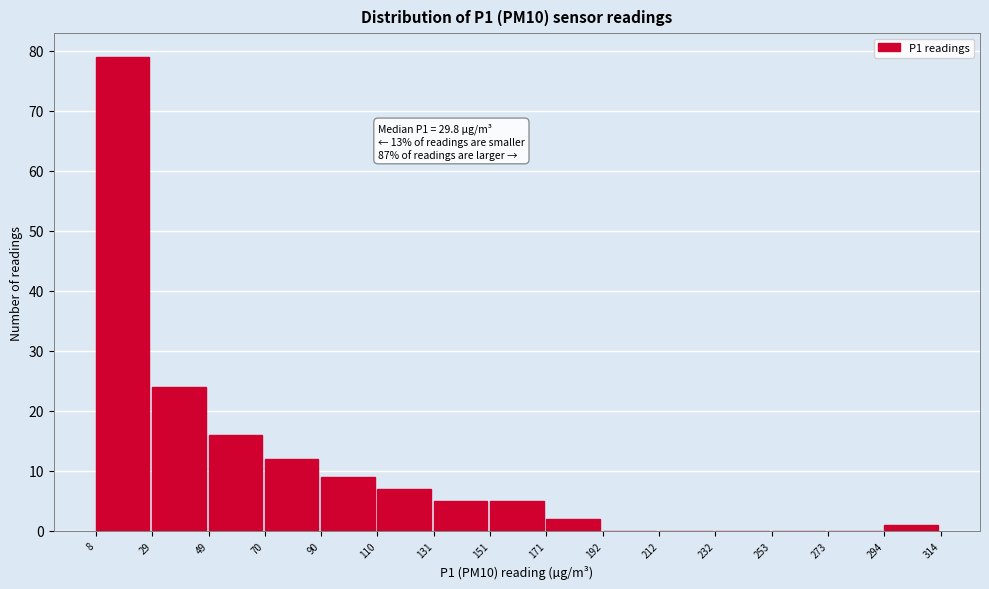

Over which range of the x-axis is the bar tallest?

8 to 29